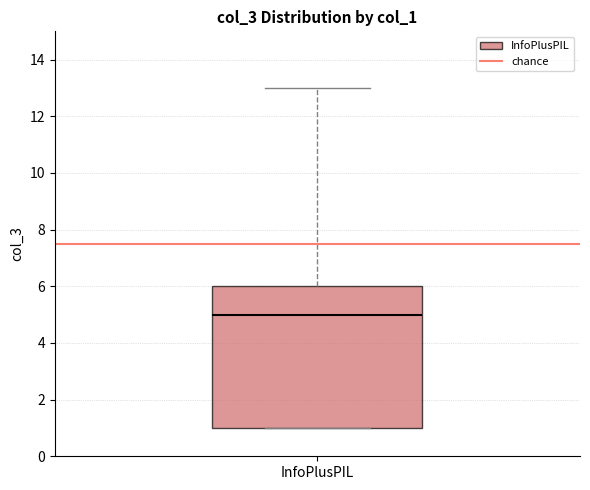

Where is the upper edge of the box for InfoPlusPIL on the y-axis? The values are not printed on the chart, so give them approximately, as read against the axis.

6